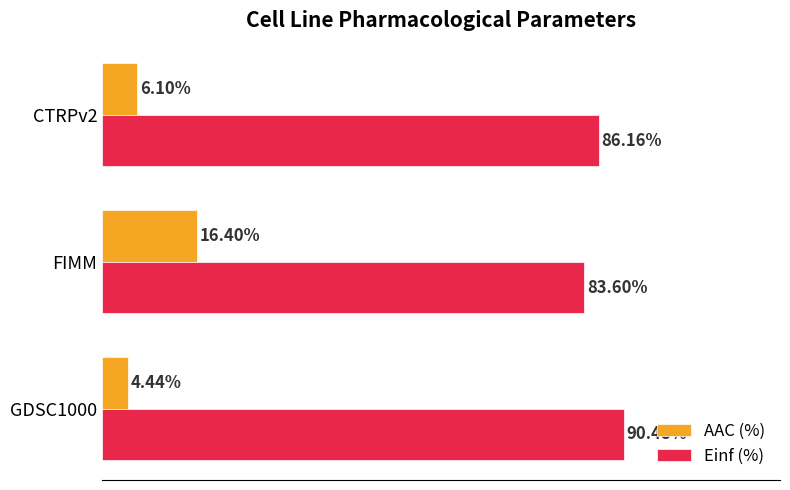

Rank the series by their average value, from lowest to highest.

AAC (%), Einf (%)